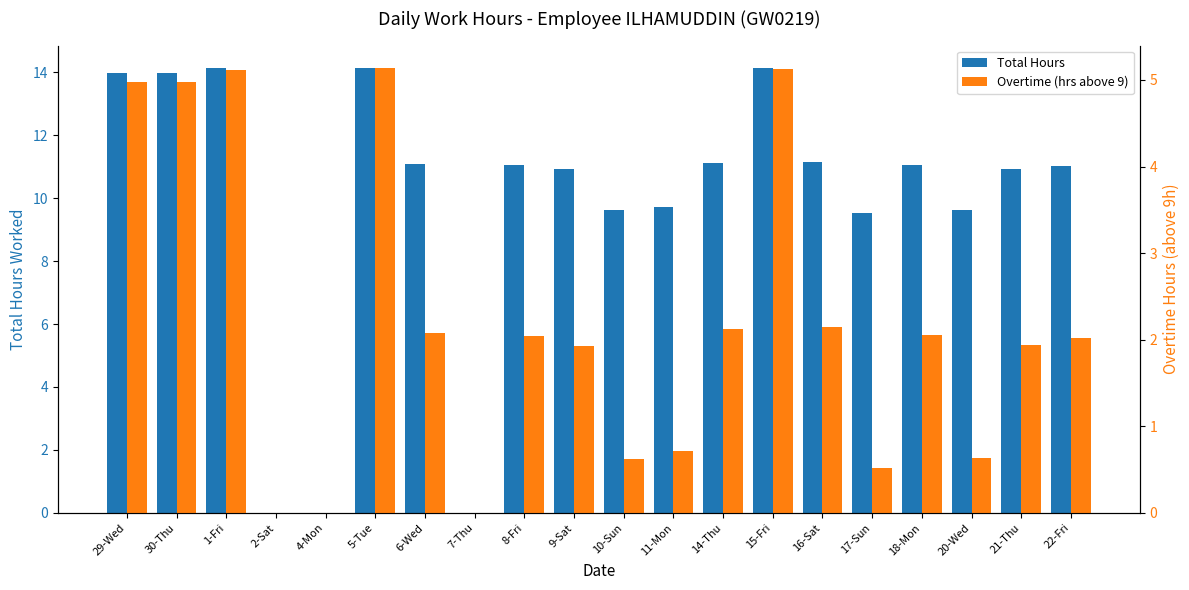

What is the average value of the Overtime (hrs above 9) series?

2.2